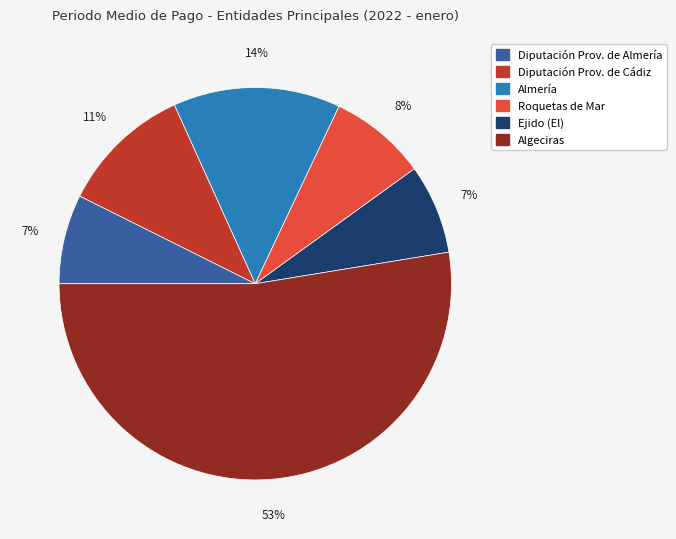

Which slice is the largest?

Algeciras